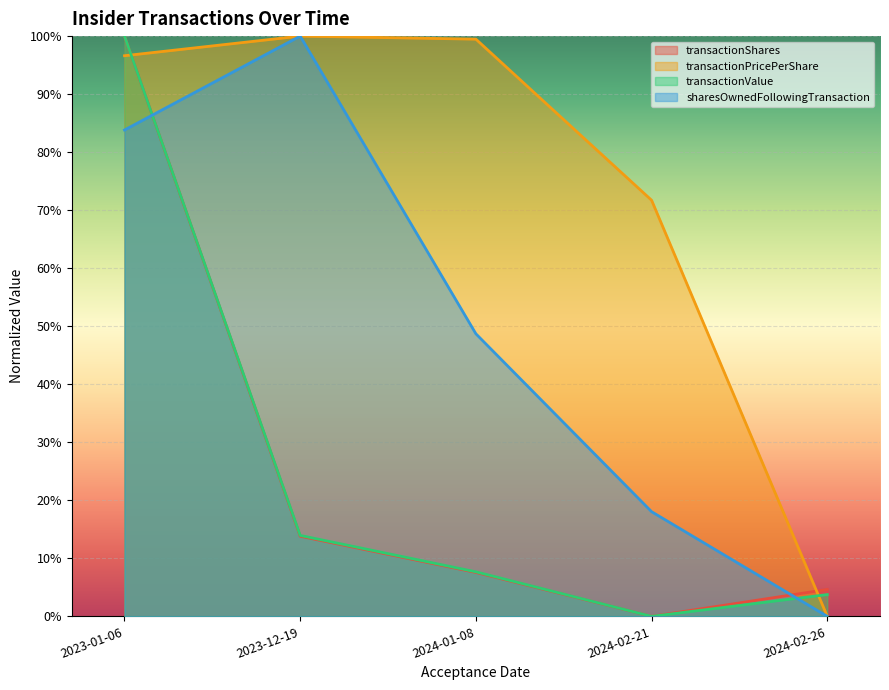

What is the sum of all transactionShares values?

1.3